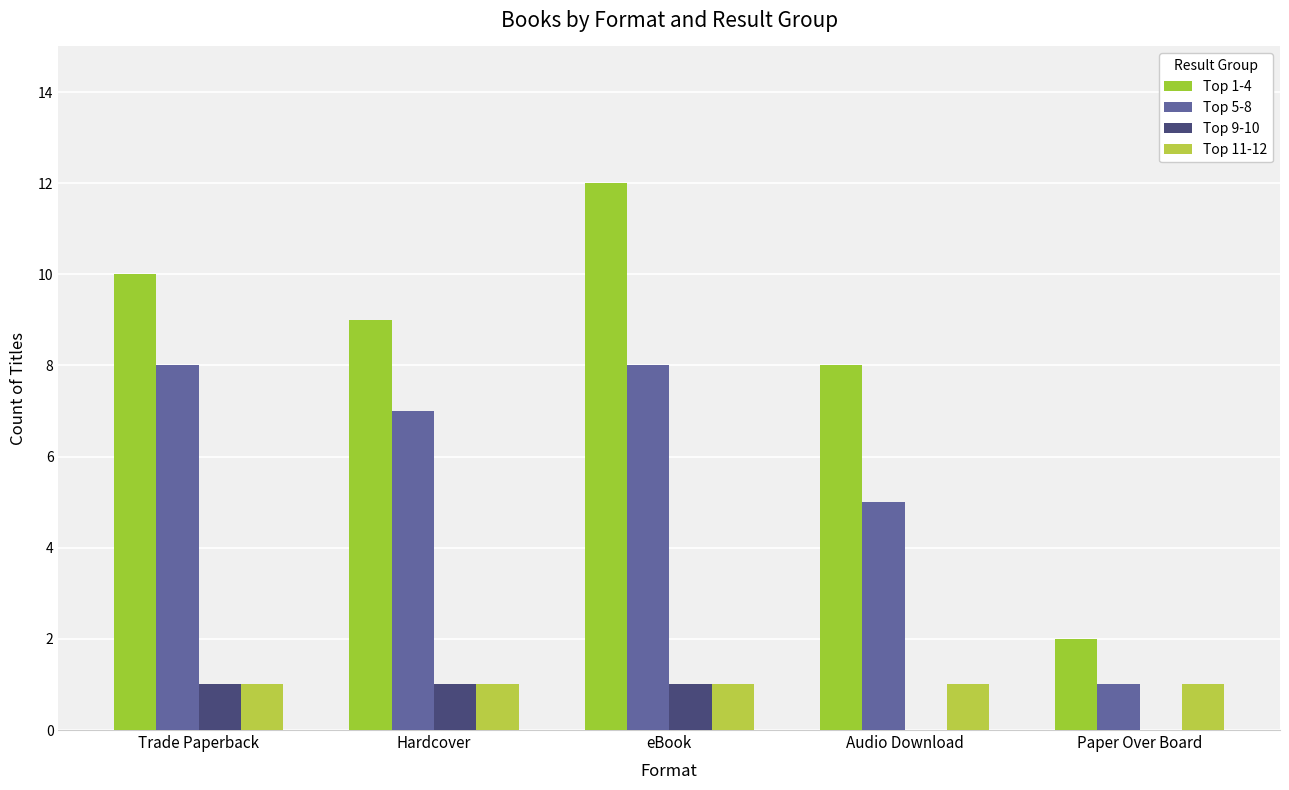

What is the average value of the Top 1-4 series?

8